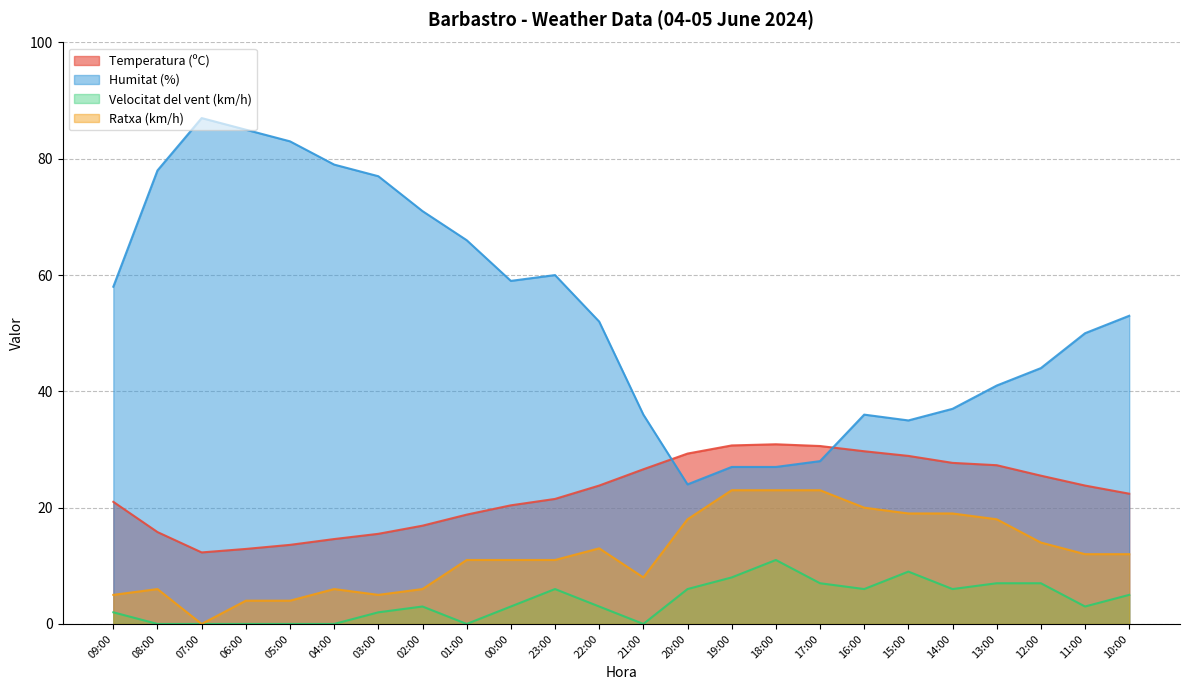

What is the total value across all series at 19:00?

88.7